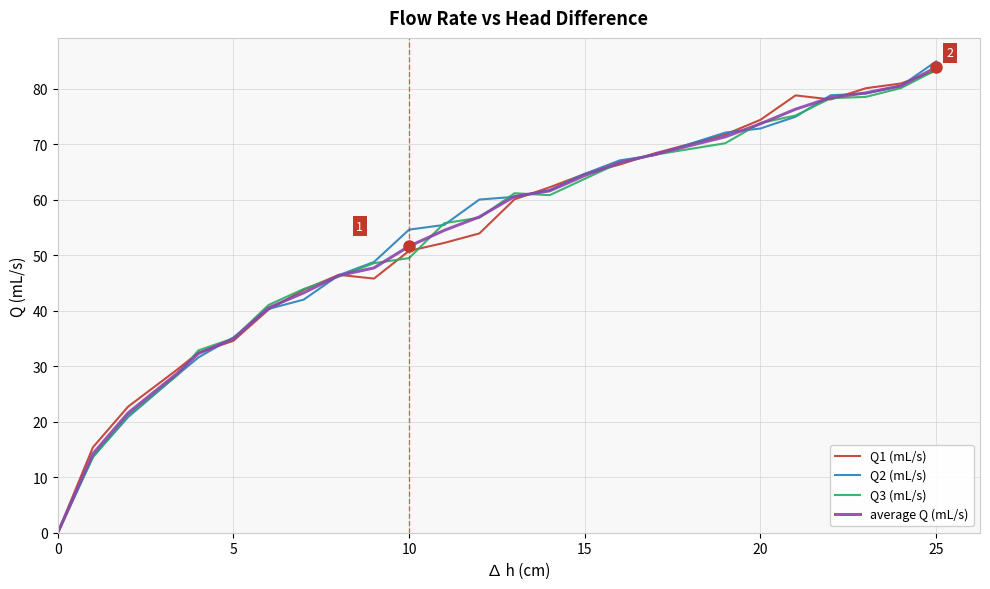

What is the greatest value displayed?

84.9